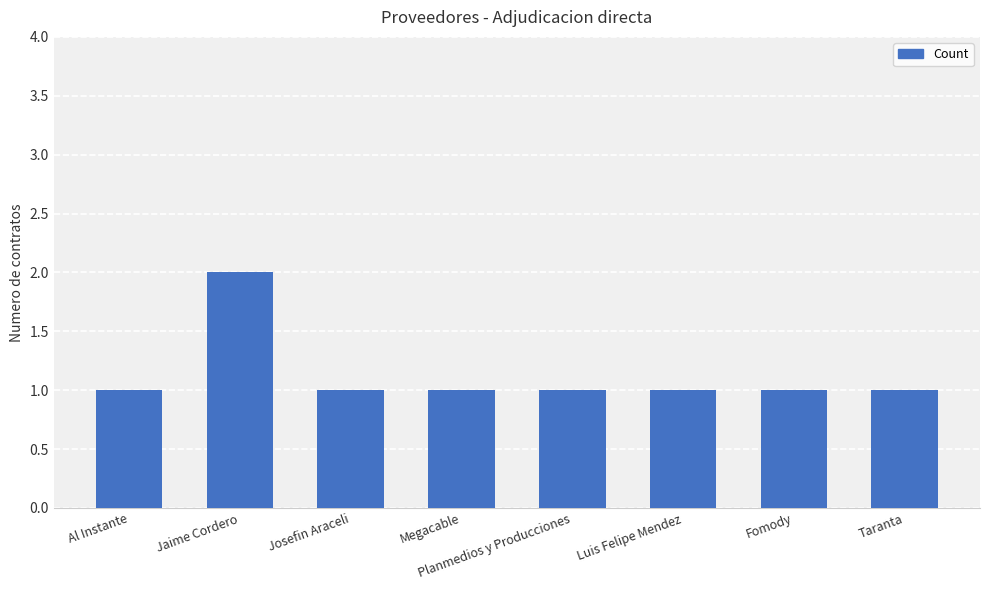

What is the label of the 7th bar from the right?

Jaime Cordero